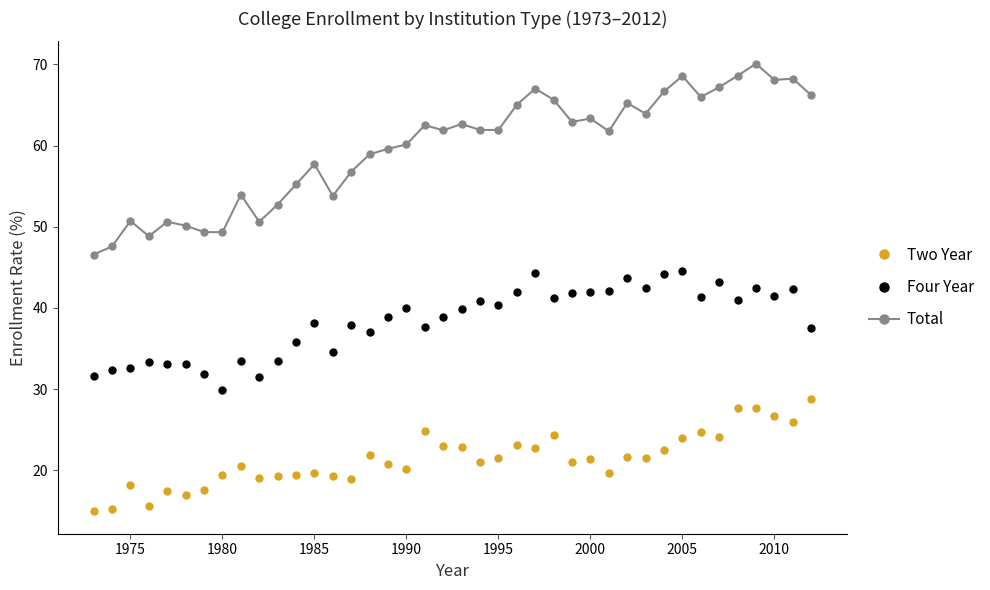

True or false: Two Year and Total intersect in this chart.

False